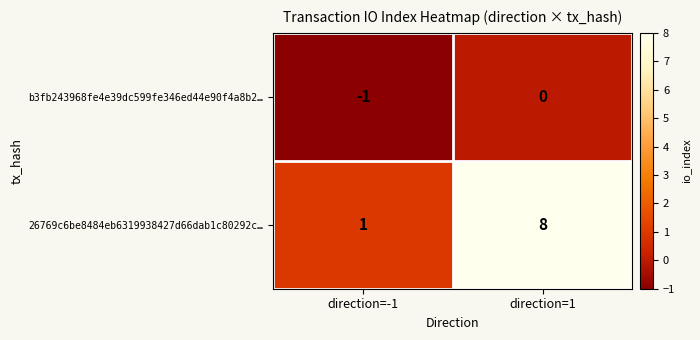

What is the maximum value shown in the chart?

8